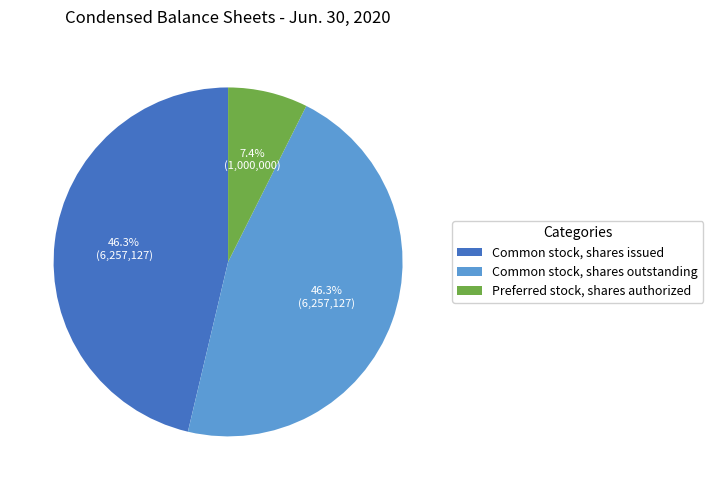

Is there a majority slice in this chart?

No